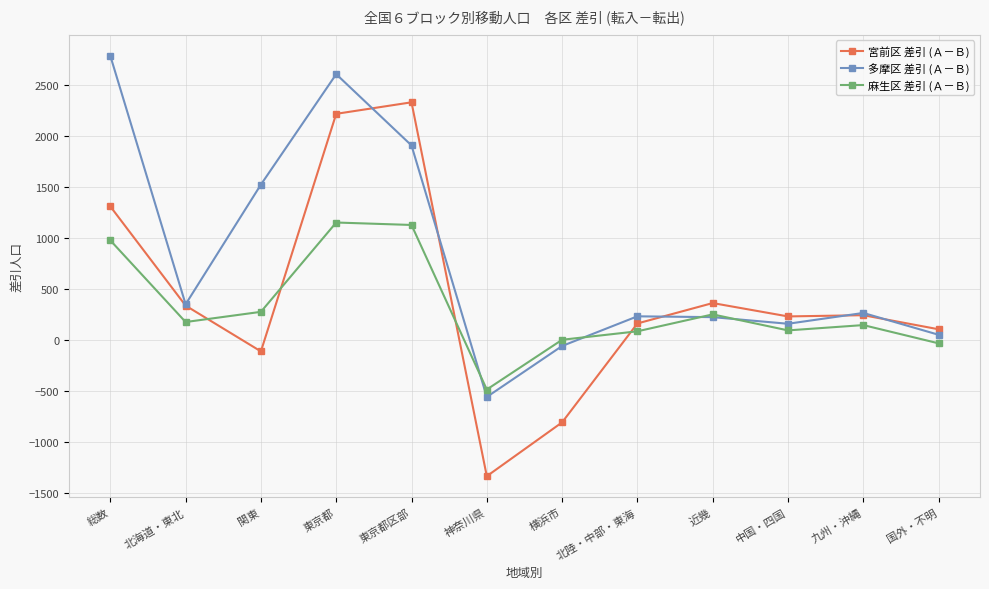

List the series in order of their peak value, highest first.

多摩区 差引 (Ａ－Ｂ), 宮前区 差引 (Ａ－Ｂ), 麻生区 差引 (Ａ－Ｂ)